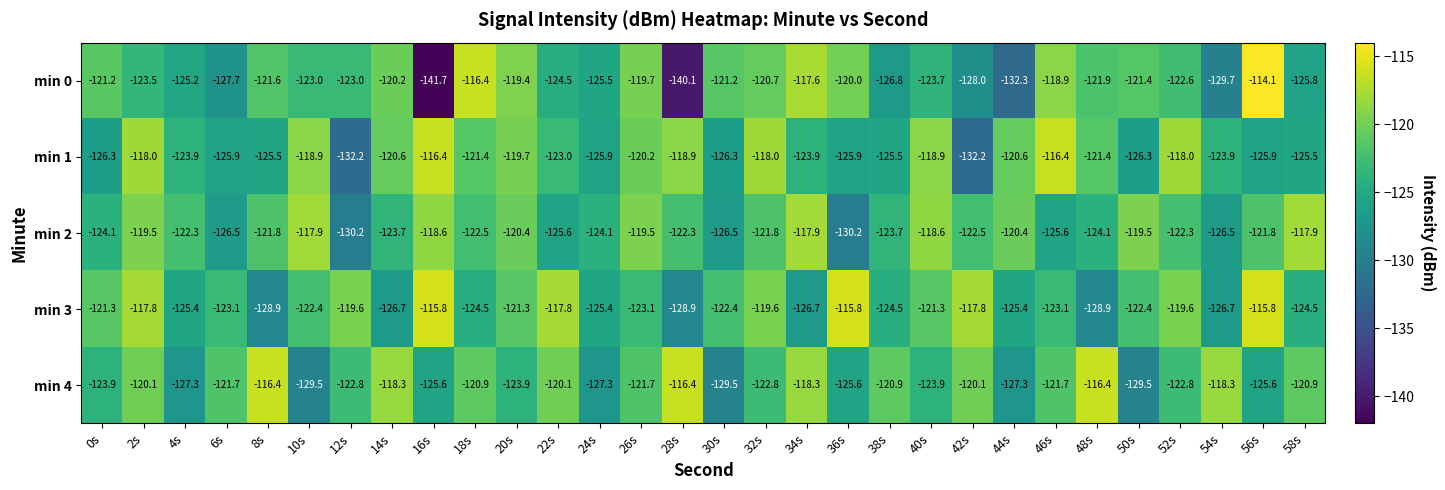

The value of min 0 at 26s is -180.1. True or false?

False